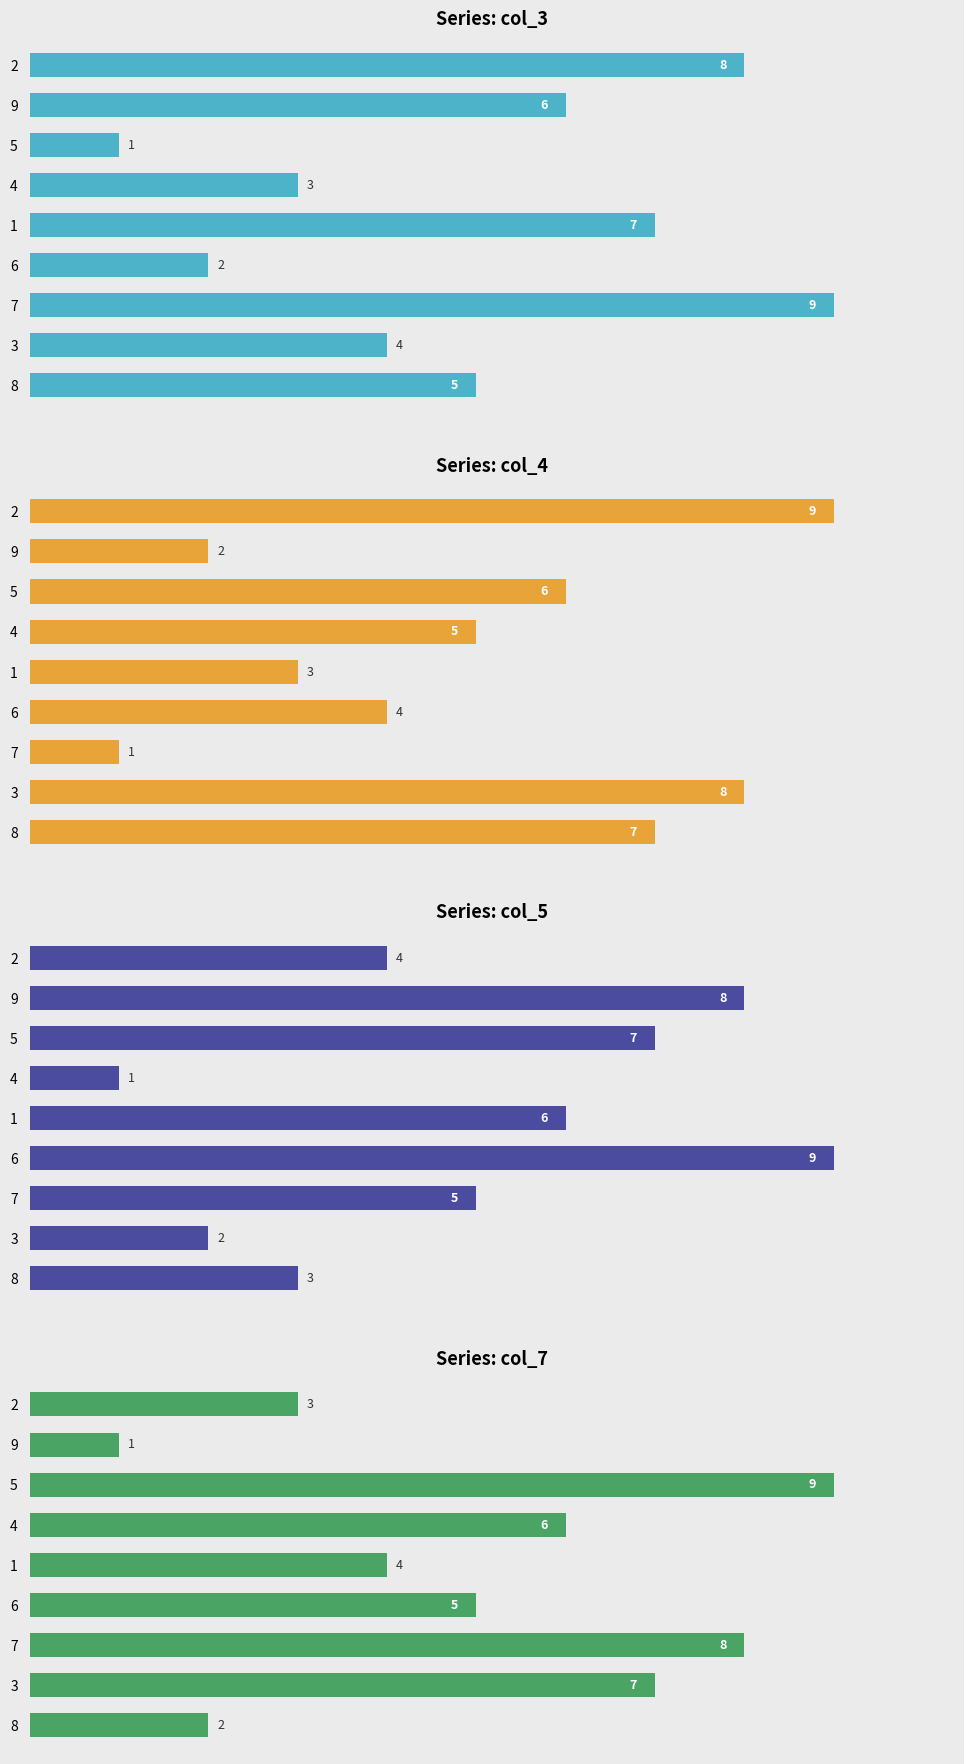

Which category has the highest value across all series?

7